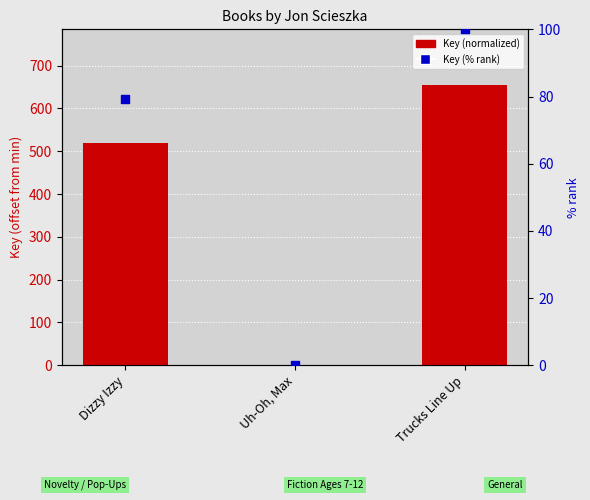

Is the value of Key (% rank) at Dizzy Izzy greater than the value of Key (normalized) at Uh-Oh, Max?

Yes